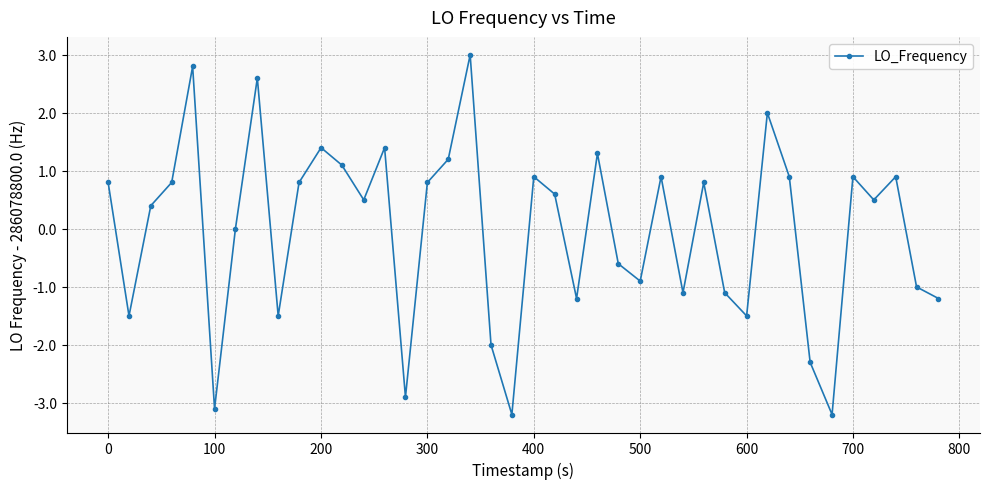

What is the greatest value displayed?

3.0